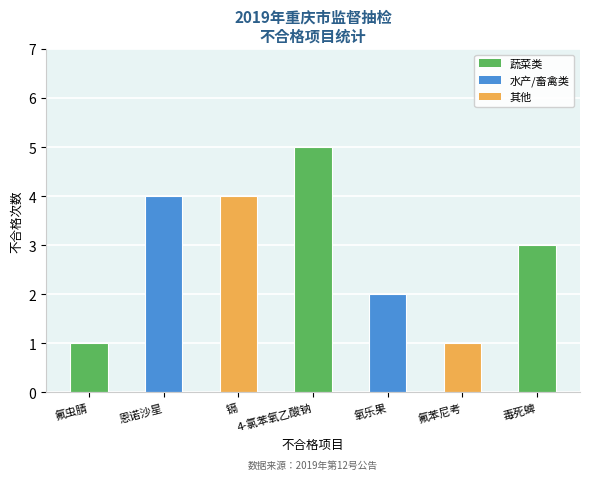

Count the number of categories in the chart.

7